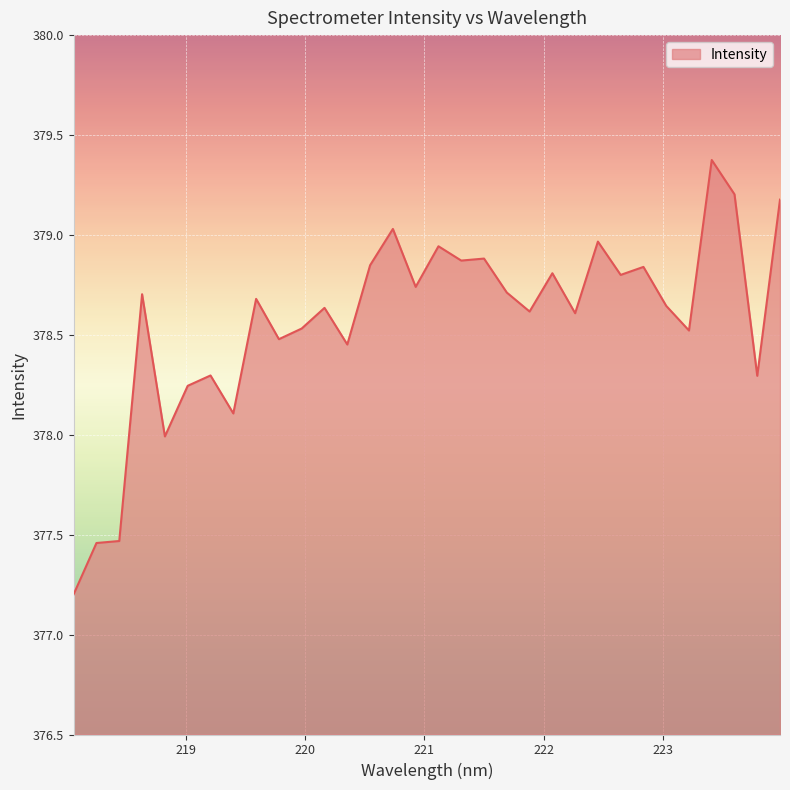

What is the minimum value shown in the chart?

377.2